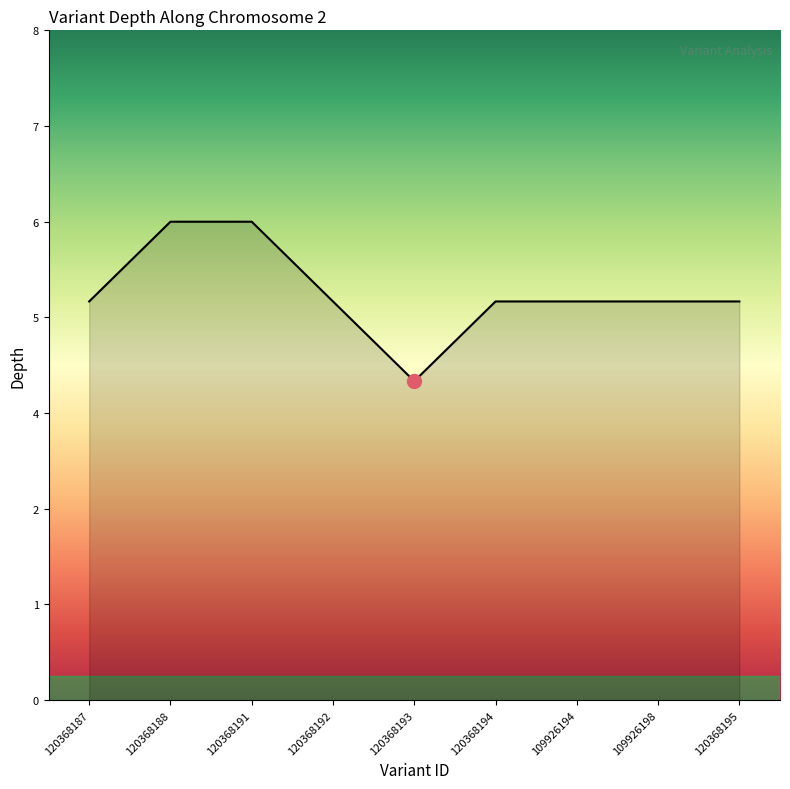

Between 120368193 and 120368192, which is larger?

120368192